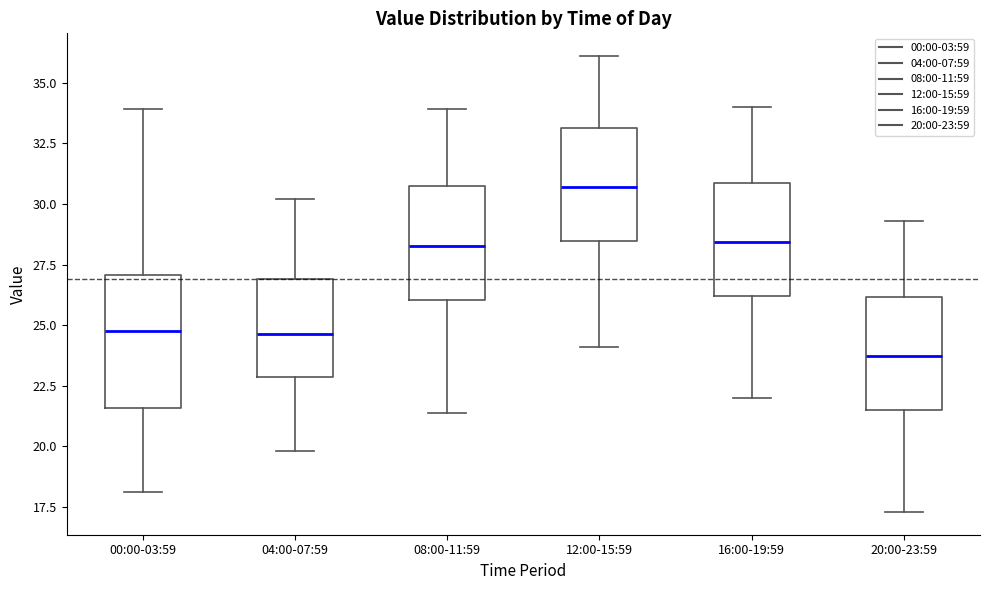

Comparing the boxes themselves (not the whiskers), which one is the tallest?

00:00-03:59